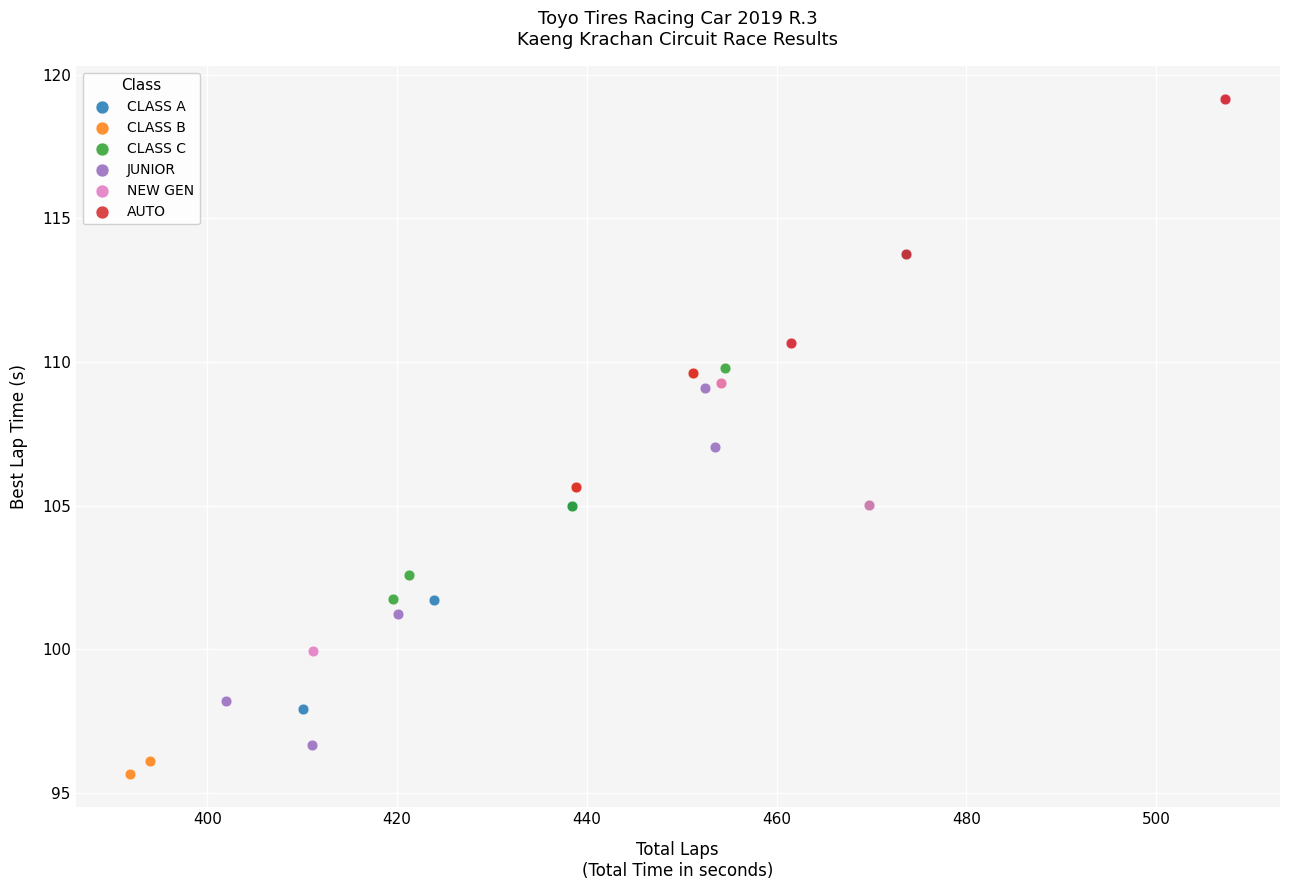

Which series contains the lowest Y value?

CLASS B